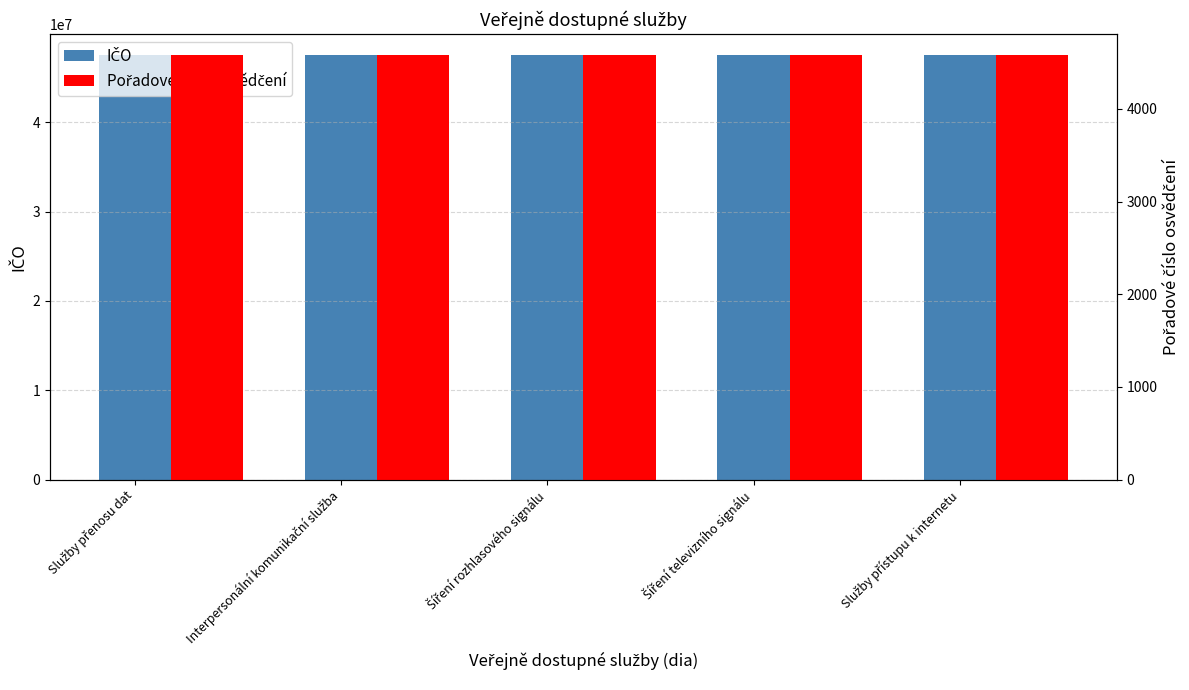

Rank the series by their average value, from lowest to highest.

Pořadové číslo osvědčení, IČO